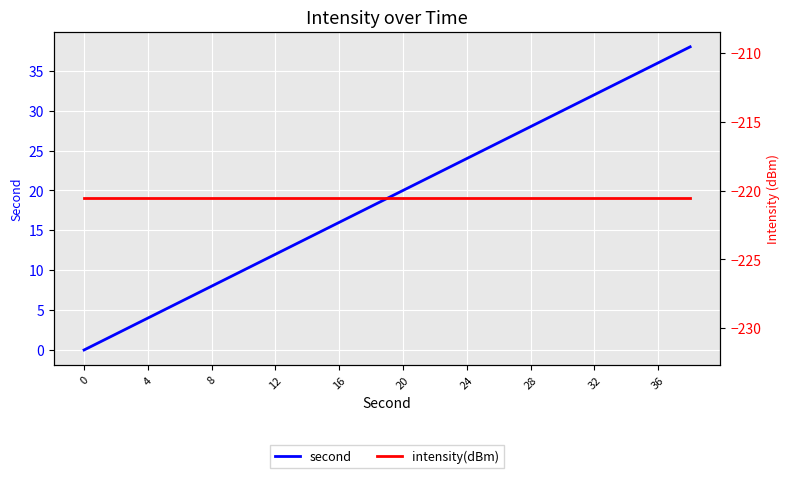

The second series shows 32 at 32. True or false?

True